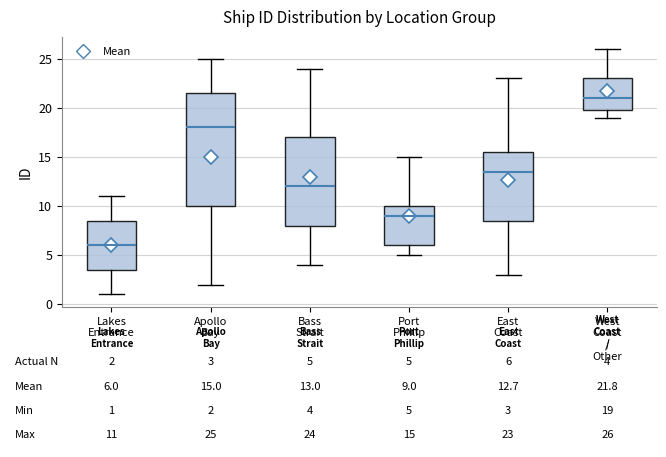

Which box has the lowest median line?

Lakes Entrance